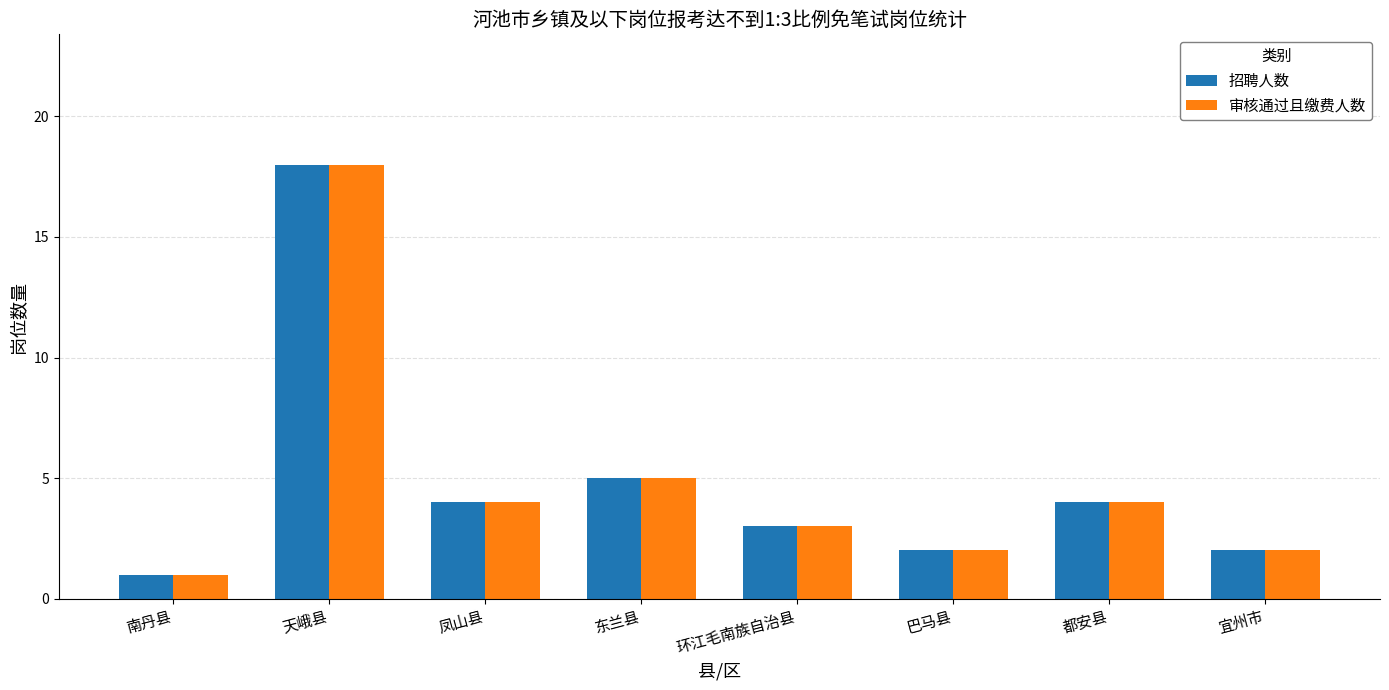

What is the minimum value shown in the chart?

1